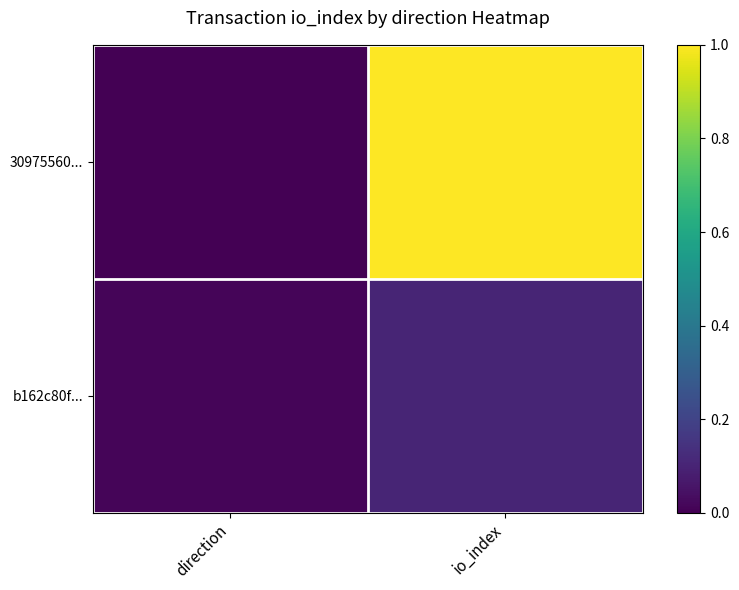

Which series has the largest total across all categories?

30975560...